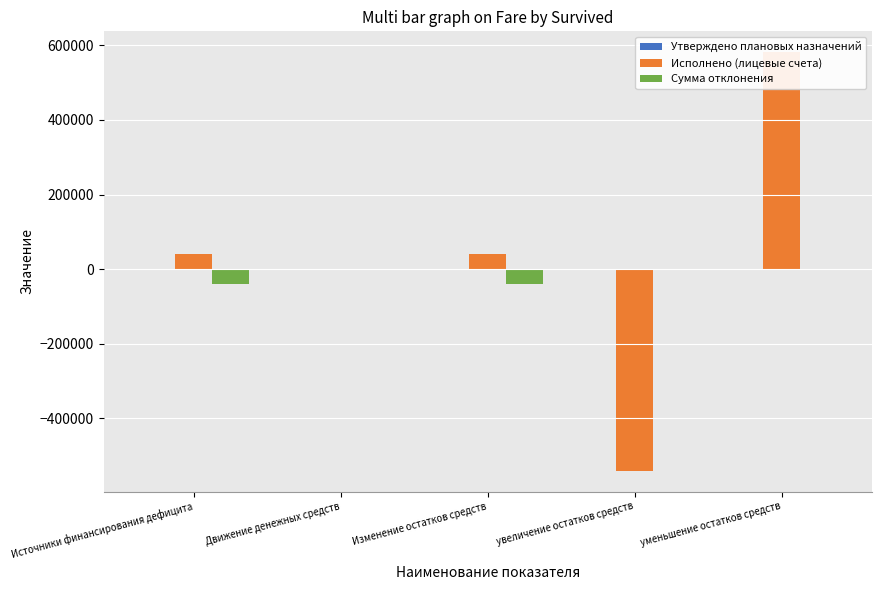

True or false: Сумма отклонения has a value of -8750.6 at Изменение остатков средств.

False